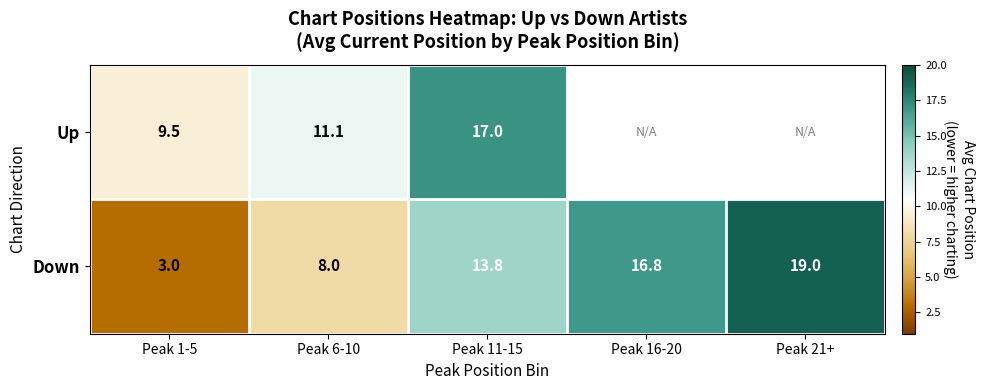

How many data points in Down are above 13?

3